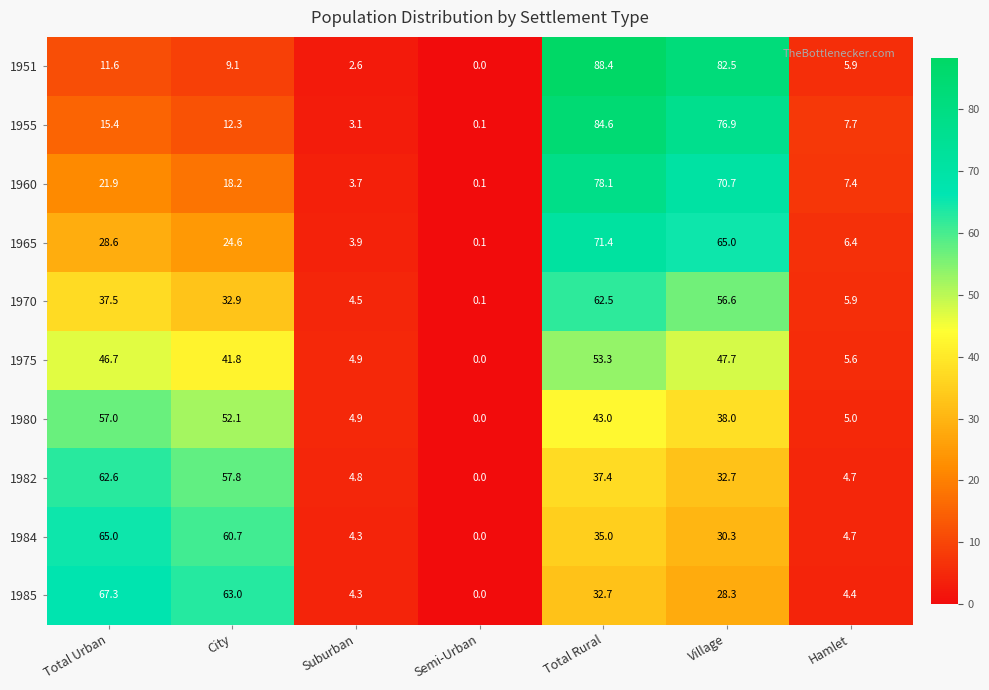

What is the difference between the maximum and second lowest values in the 1982 series?

57.9